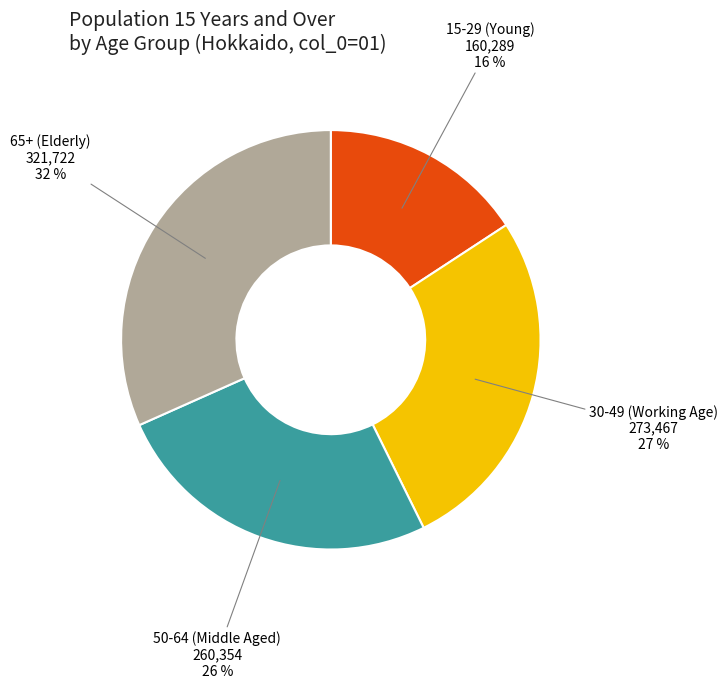

Is there any slice that represents more than half of the pie?

No